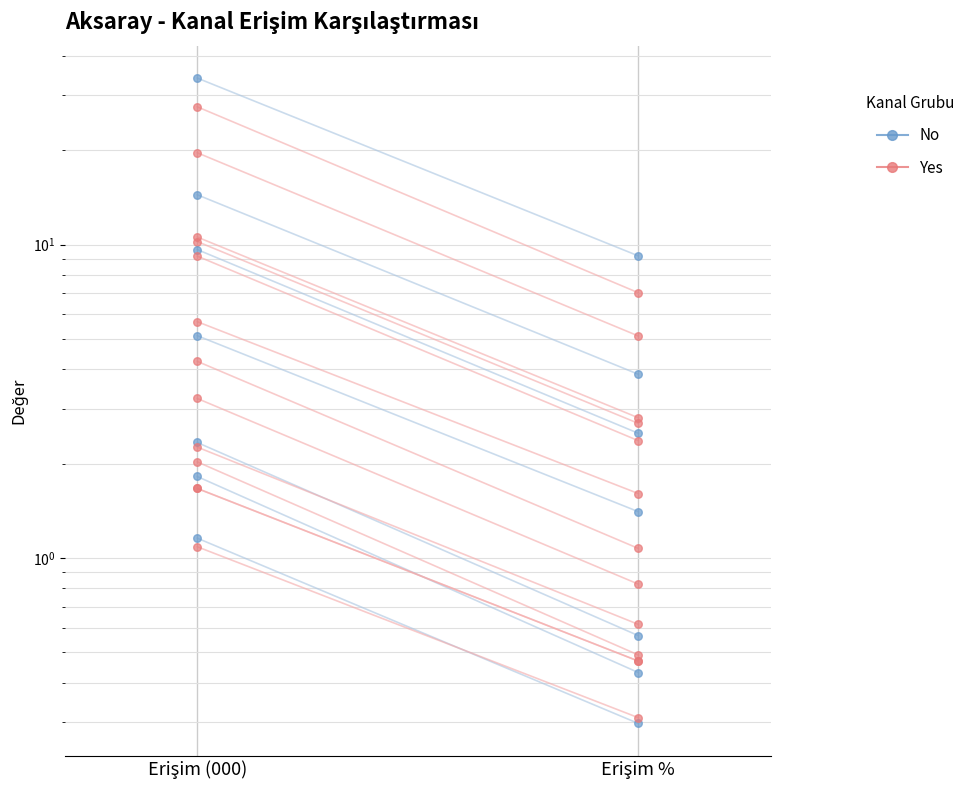

Which series has the largest Y range (max minus min)?

No